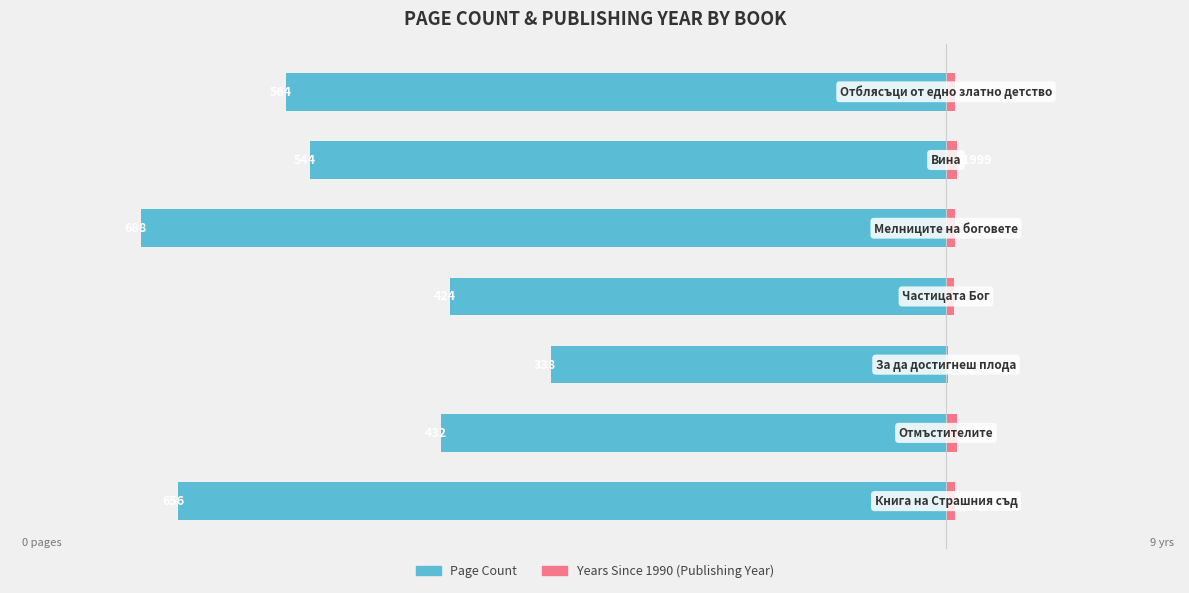

True or false: Years Since 1990 has a value of 8 at 4.

True